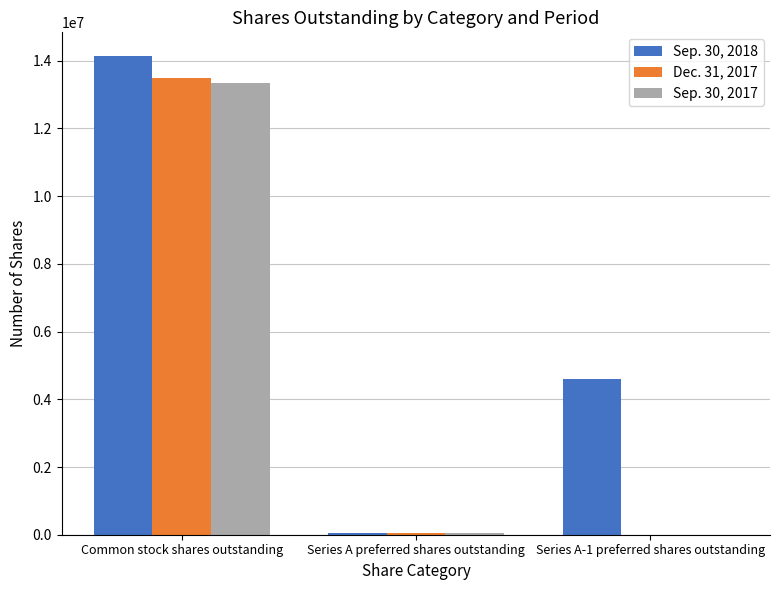

At which category is the sum across all series the highest?

Common stock shares outstanding